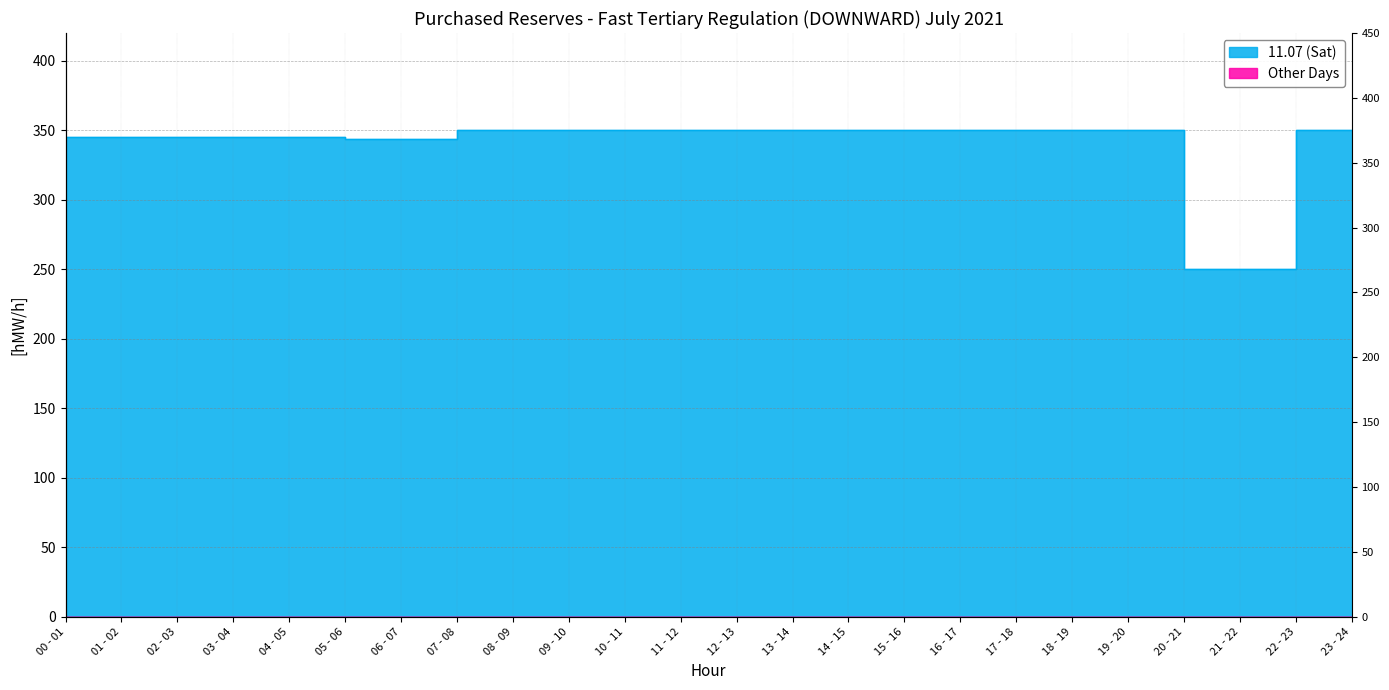

Reading right to left, extract all data points from this chart.

23 - 24=350	22 - 23=350	21 - 22=250	20 - 21=250	19 - 20=350	18 - 19=350	17 - 18=350	16 - 17=350	15 - 16=350	14 - 15=350	13 - 14=350	12 - 13=350	11 - 12=350	10 - 11=350	09 - 10=350	08 - 09=350	07 - 08=350	06 - 07=344	05 - 06=344	04 - 05=345	03 - 04=345	02 - 03=345	01 - 02=345	00 - 01=345